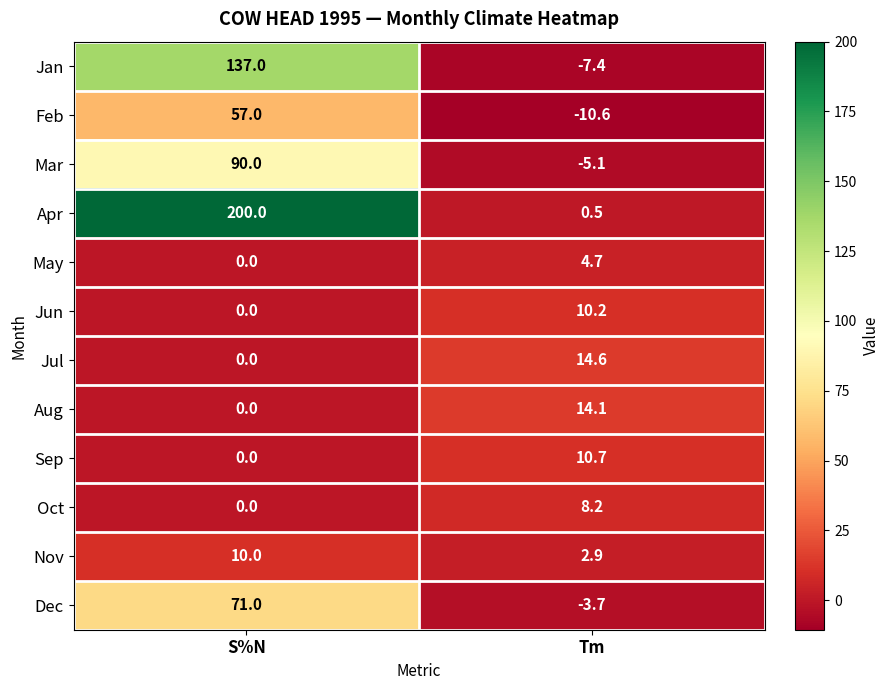

Reading right to left, what are all the values shown in this chart?

Jan: Tm=-7.4	S%N=137.0
Feb: Tm=-10.6	S%N=57.0
Mar: Tm=-5.1	S%N=90.0
Apr: Tm=0.5	S%N=200.0
May: Tm=4.7	S%N=0.0
Jun: Tm=10.2	S%N=0.0
Jul: Tm=14.6	S%N=0.0
Aug: Tm=14.1	S%N=0.0
Sep: Tm=10.7	S%N=0.0
Oct: Tm=8.2	S%N=0.0
Nov: Tm=2.9	S%N=10.0
Dec: Tm=-3.7	S%N=71.0